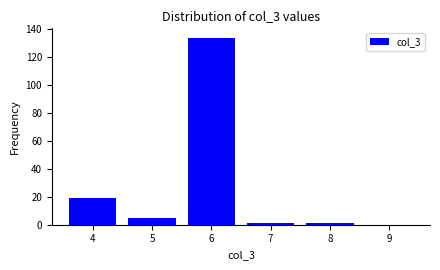

Reading left to right, what are all the values shown in this chart?

4=19	5=5	6=134	7=1	8=1	9=0